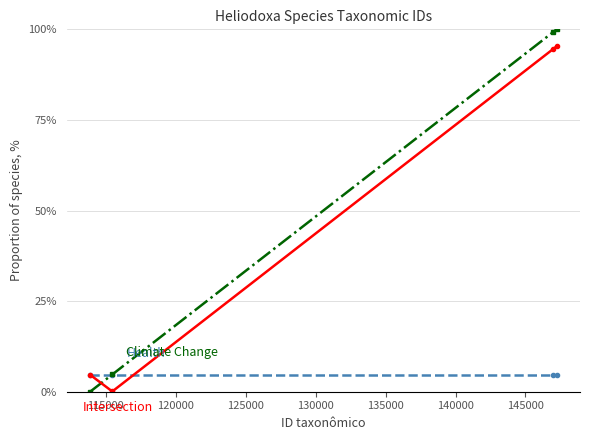

Reading right to left, extract all data points from this chart.

Health: 4.7	4.7	4.7	4.7
Climate Change: 100.0	99.3	4.8	0.0
Intersection: 95.3	94.6	0.1	4.7